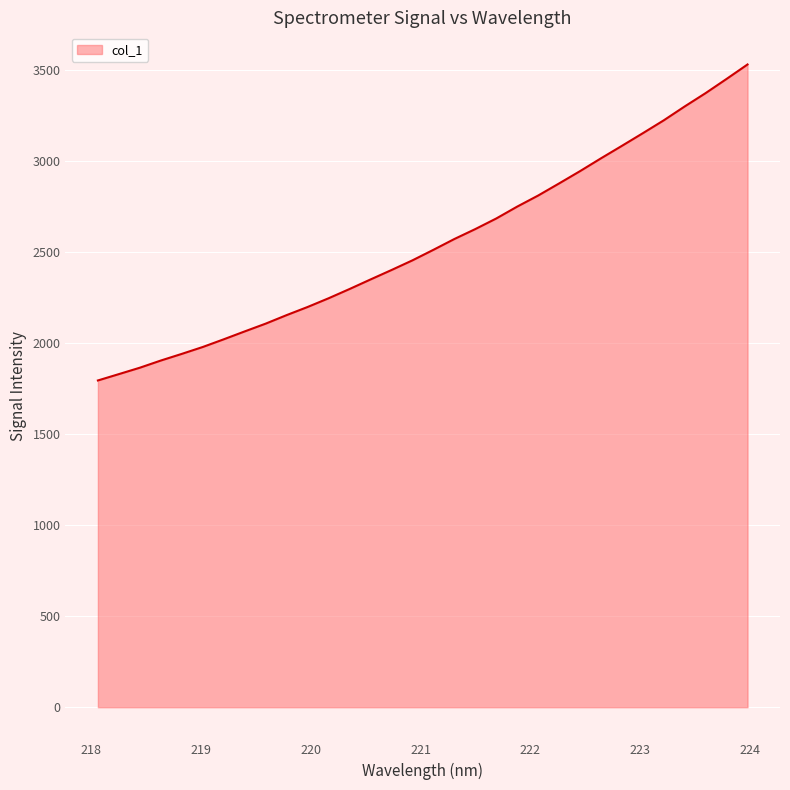

What is the sum of all values?

81492.6